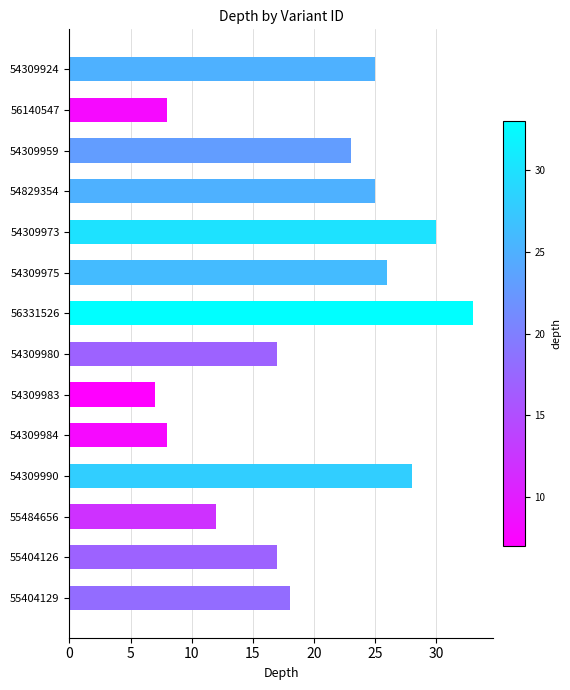

The value at 54829354 is 45. True or false?

False